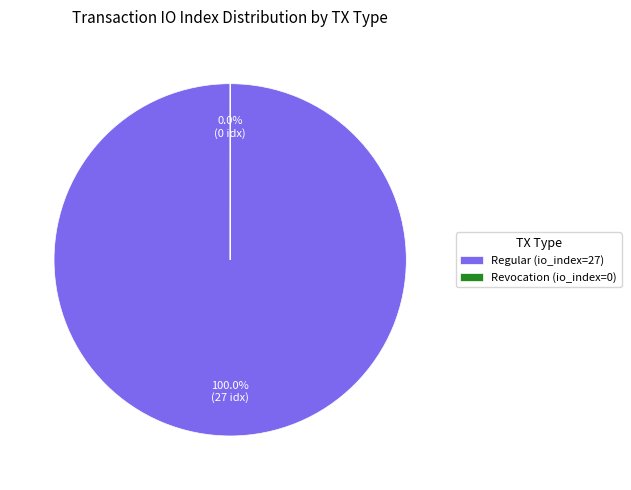

Is Revocation (io_index=0) the majority of the pie?

No